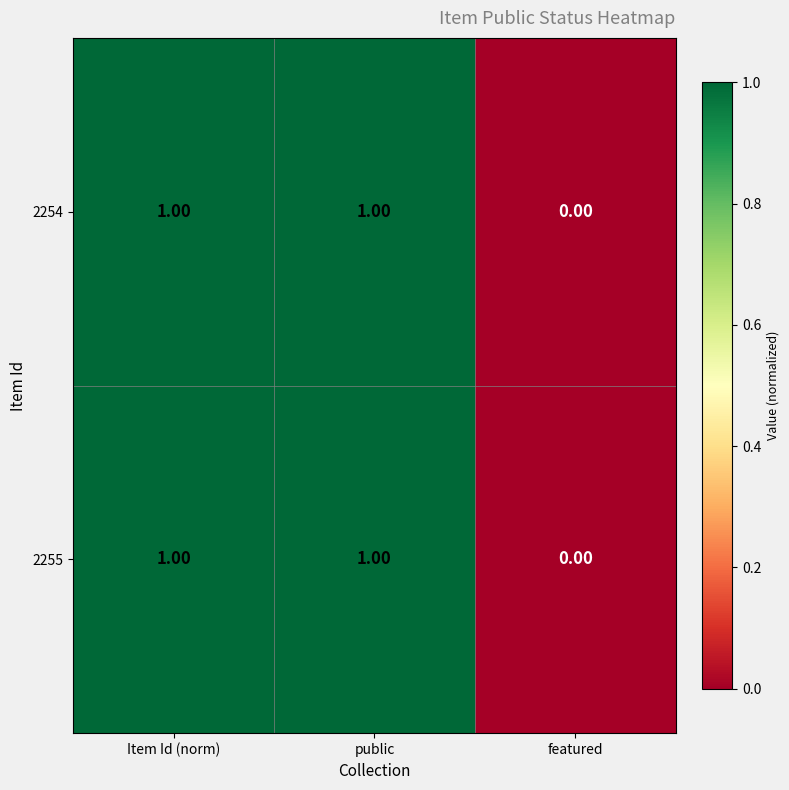

At which label is 2254 closest to 0?

featured